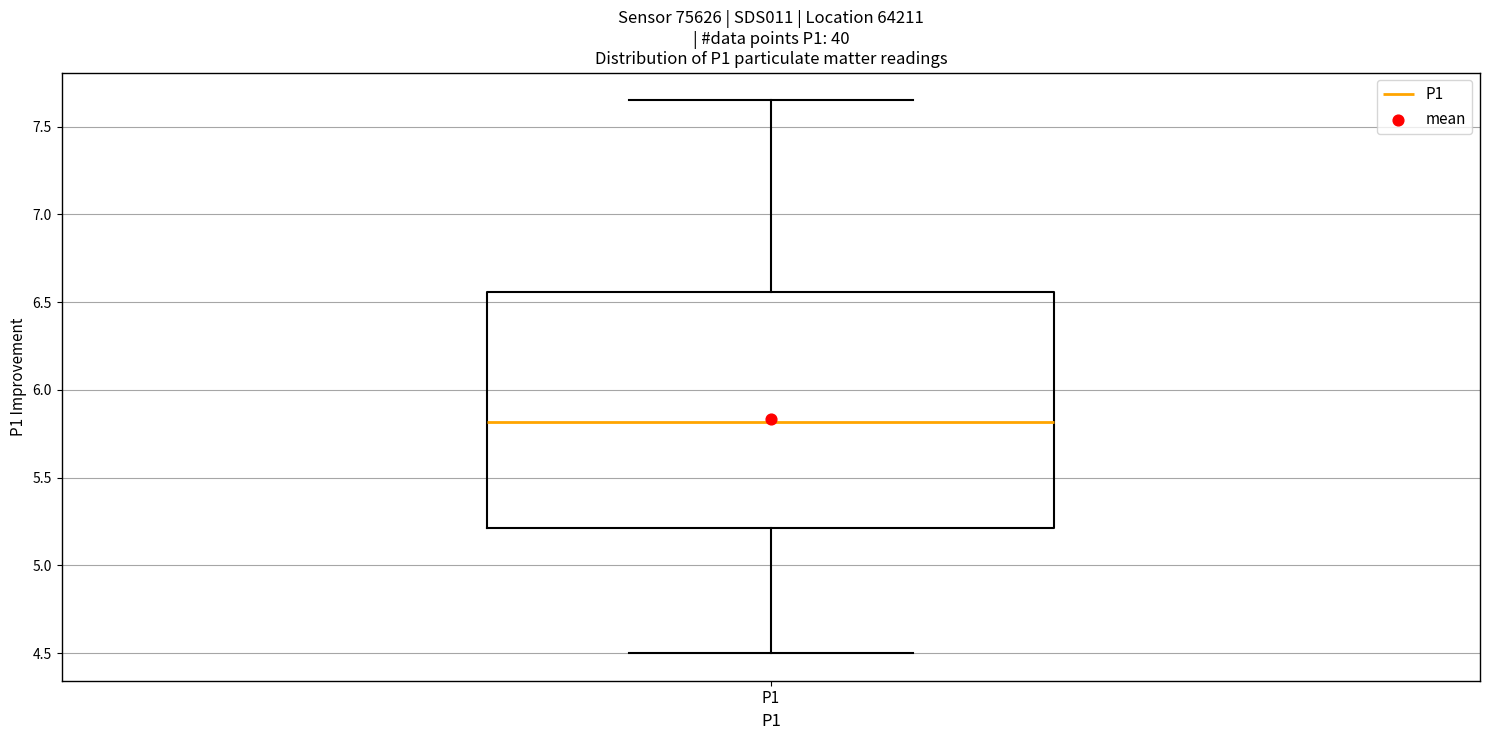

Read this box plot against the y-axis: the position of the median line, the range covered by the box, and the ends of both whiskers. The values are not printed on the chart, so give them approximately, as read against the axis.

median 5.80, box 5.20 to 6.55, whiskers 4.50 to 7.65